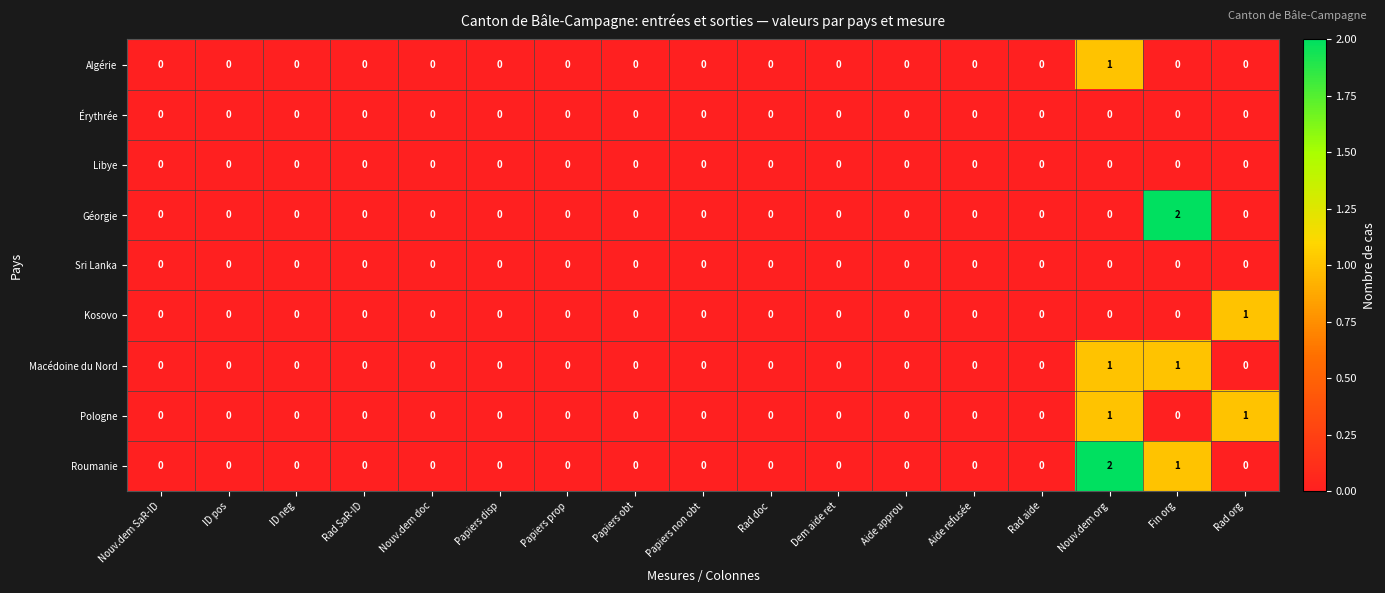

True or false: Libye has a value of 0 at Rad doc.

True